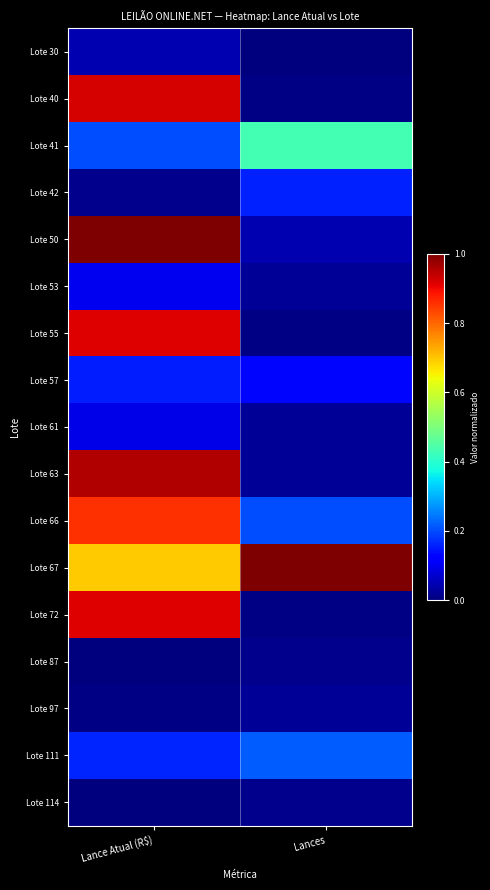

Reading left to right, what are all the values shown in this chart?

Lote 30: Lance Atual (R$)=0.0	Lances=0.0
Lote 40: Lance Atual (R$)=0.9	Lances=0.0
Lote 41: Lance Atual (R$)=0.2	Lances=0.4
Lote 42: Lance Atual (R$)=0.0	Lances=0.2
Lote 50: Lance Atual (R$)=1.0	Lances=0.0
Lote 53: Lance Atual (R$)=0.1	Lances=0.0
Lote 55: Lance Atual (R$)=0.9	Lances=0.0
Lote 57: Lance Atual (R$)=0.2	Lances=0.1
Lote 61: Lance Atual (R$)=0.1	Lances=0.0
Lote 63: Lance Atual (R$)=1.0	Lances=0.0
Lote 66: Lance Atual (R$)=0.9	Lances=0.2
Lote 67: Lance Atual (R$)=0.7	Lances=1.0
Lote 72: Lance Atual (R$)=0.9	Lances=0.0
Lote 87: Lance Atual (R$)=0.0	Lances=0.0
Lote 97: Lance Atual (R$)=0.0	Lances=0.0
Lote 111: Lance Atual (R$)=0.2	Lances=0.2
Lote 114: Lance Atual (R$)=0.0	Lances=0.0